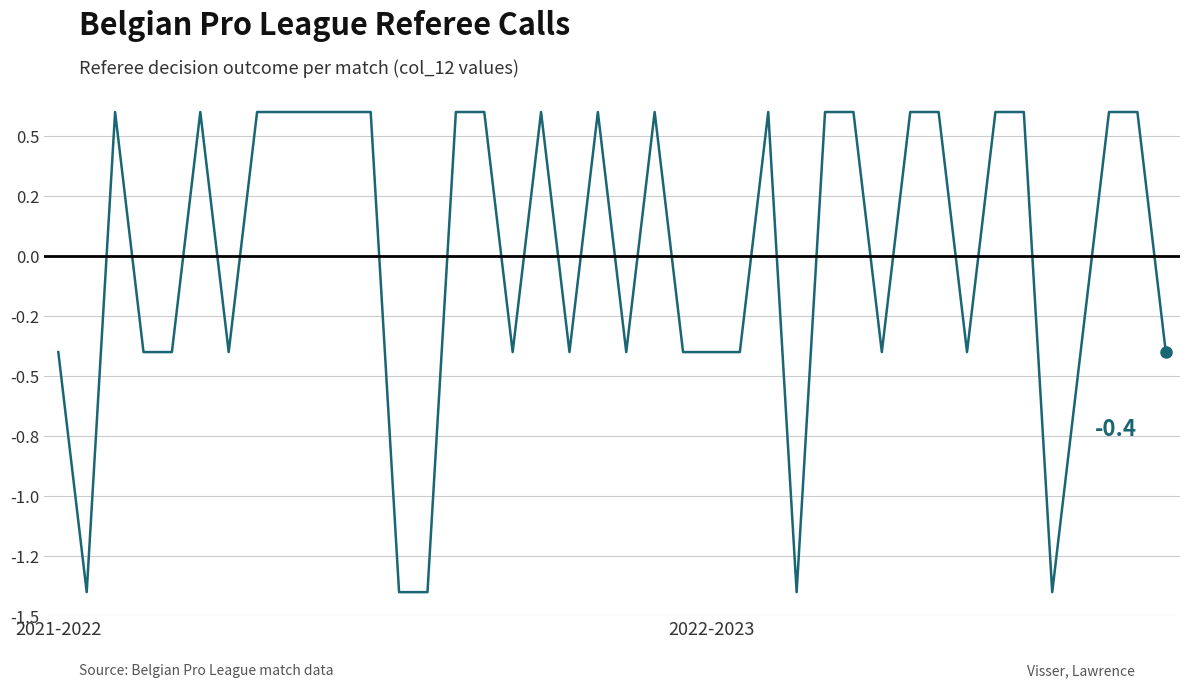

True or false: there are more than 2 points higher than both neighbors.

True